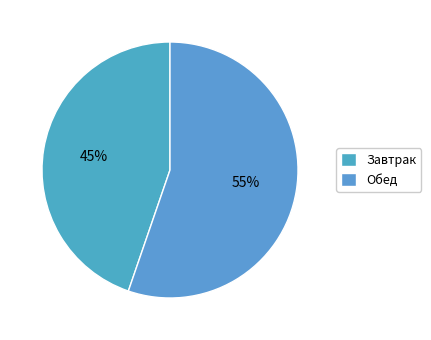

How many segments does this pie chart have?

2